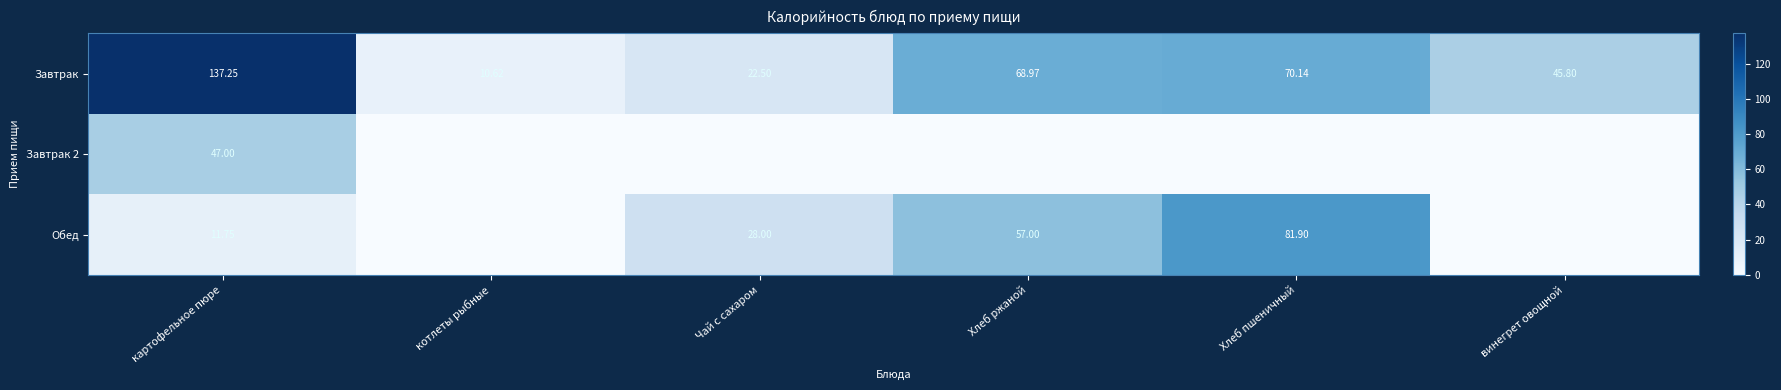

Where is Завтрак nearest to the value 73?

Хлеб пшеничный